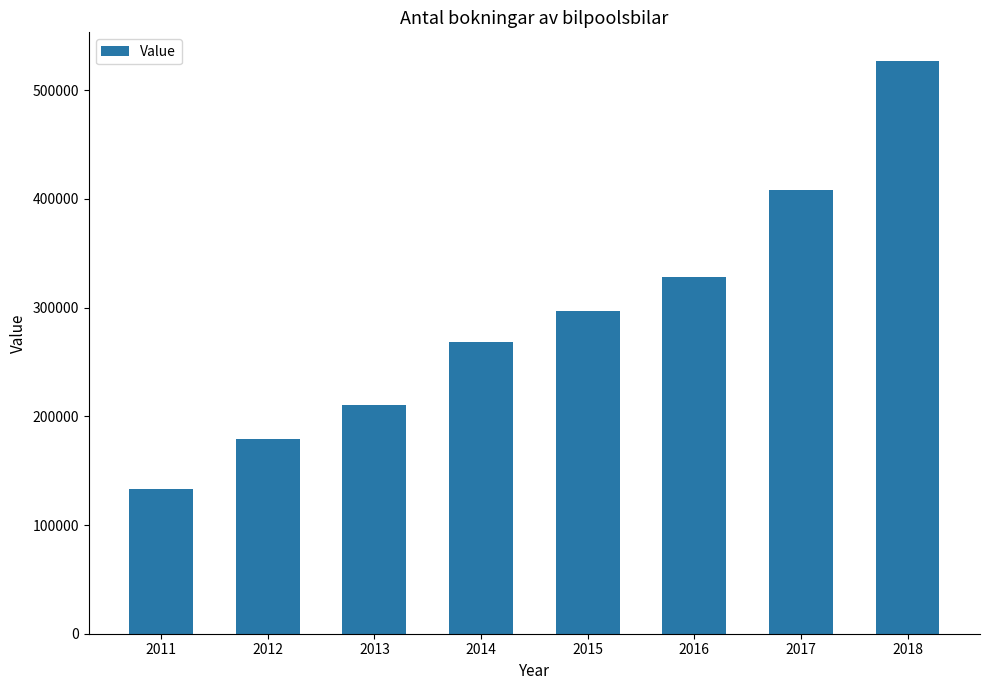

The value at 2014 is 120302. True or false?

False